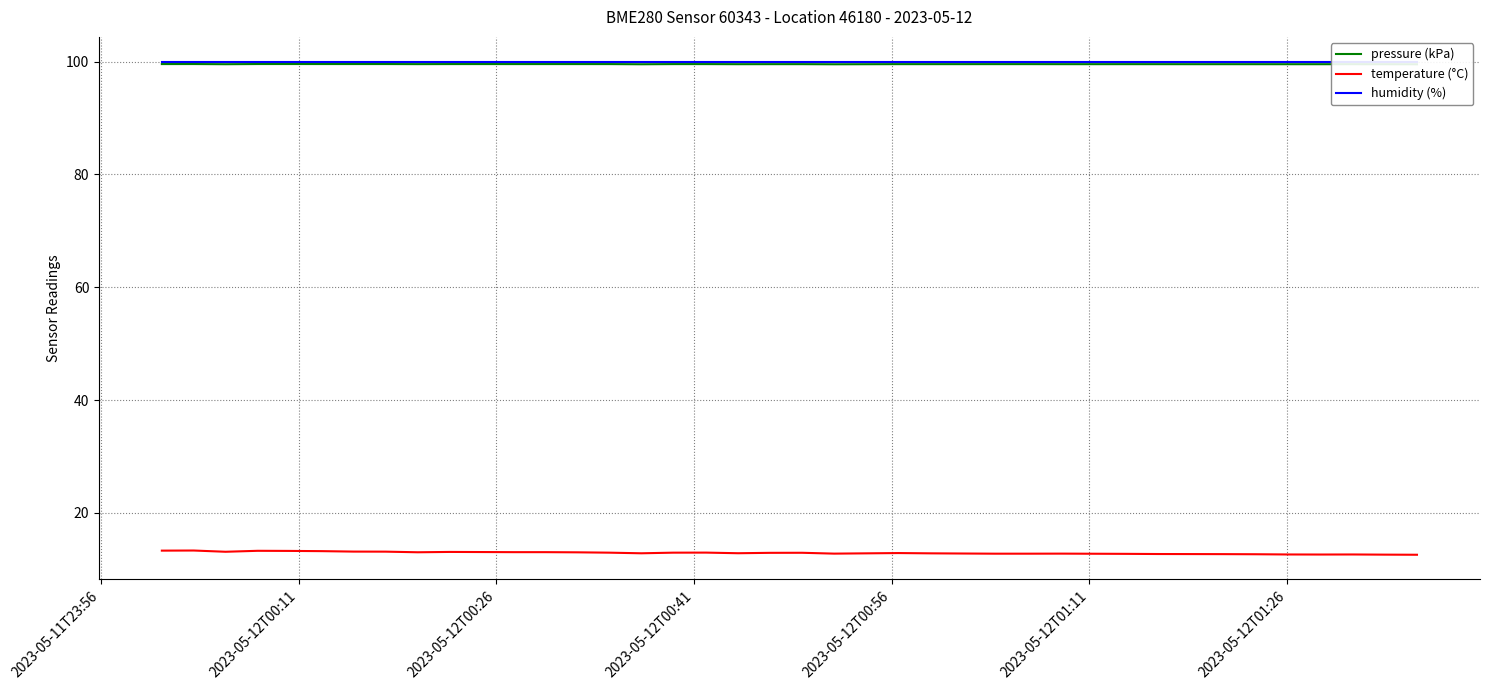

True or false: pressure (kPa) and temperature (°C) cross at least once.

False